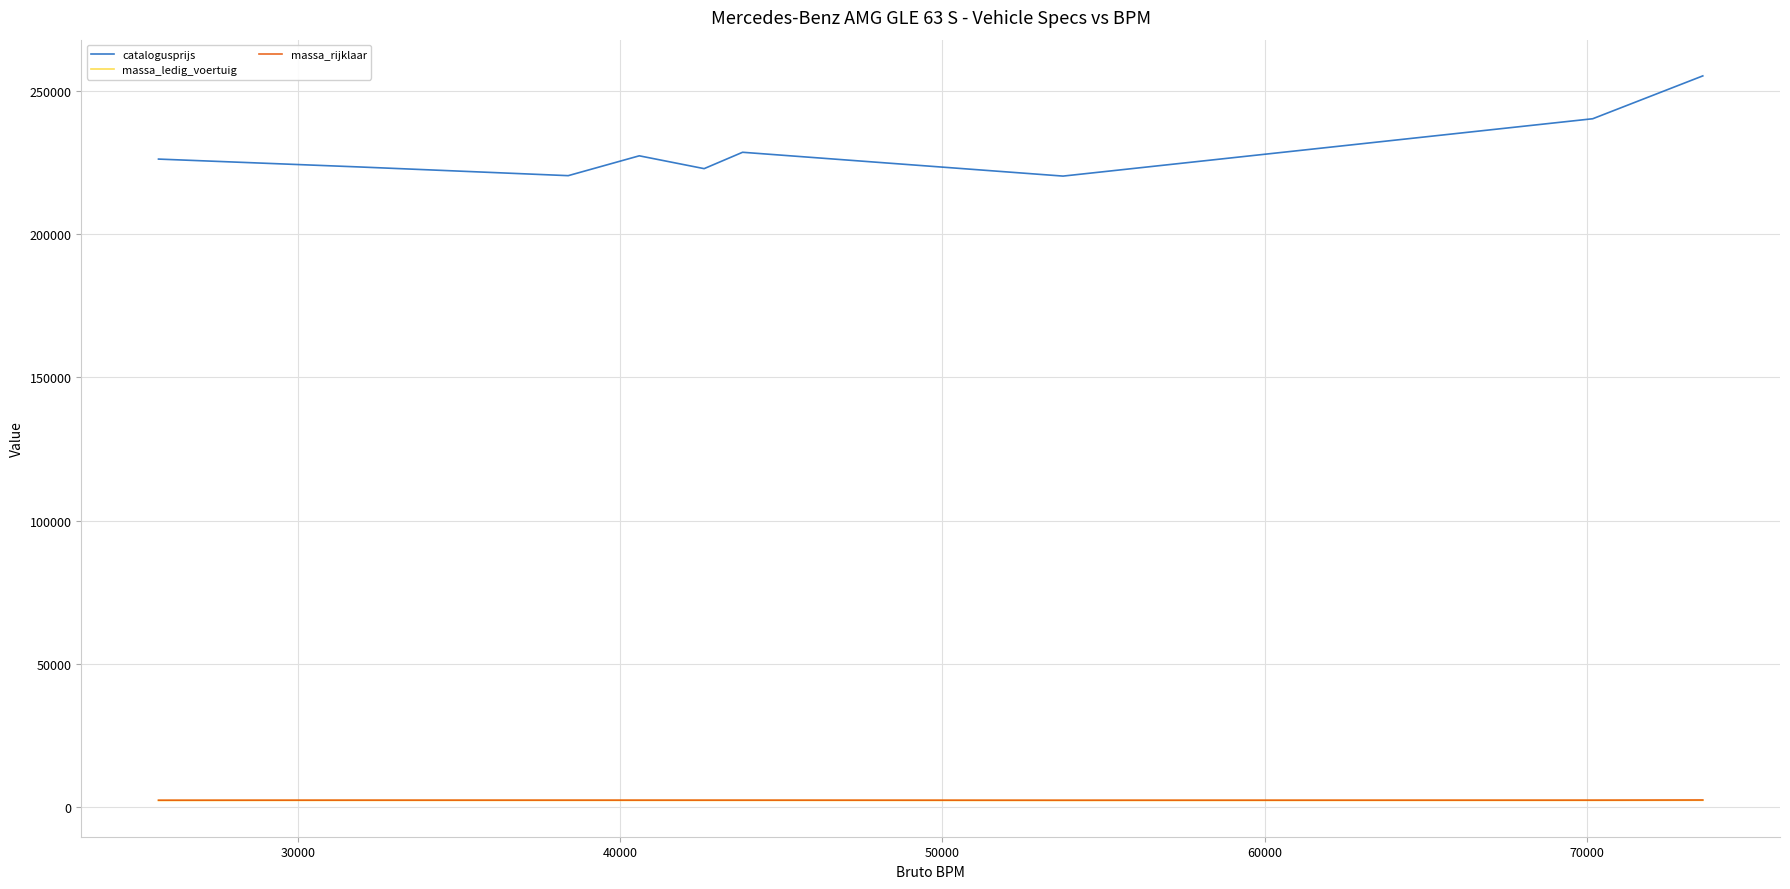

True or false: catalogusprijs and massa_ledig_voertuig intersect in this chart.

False